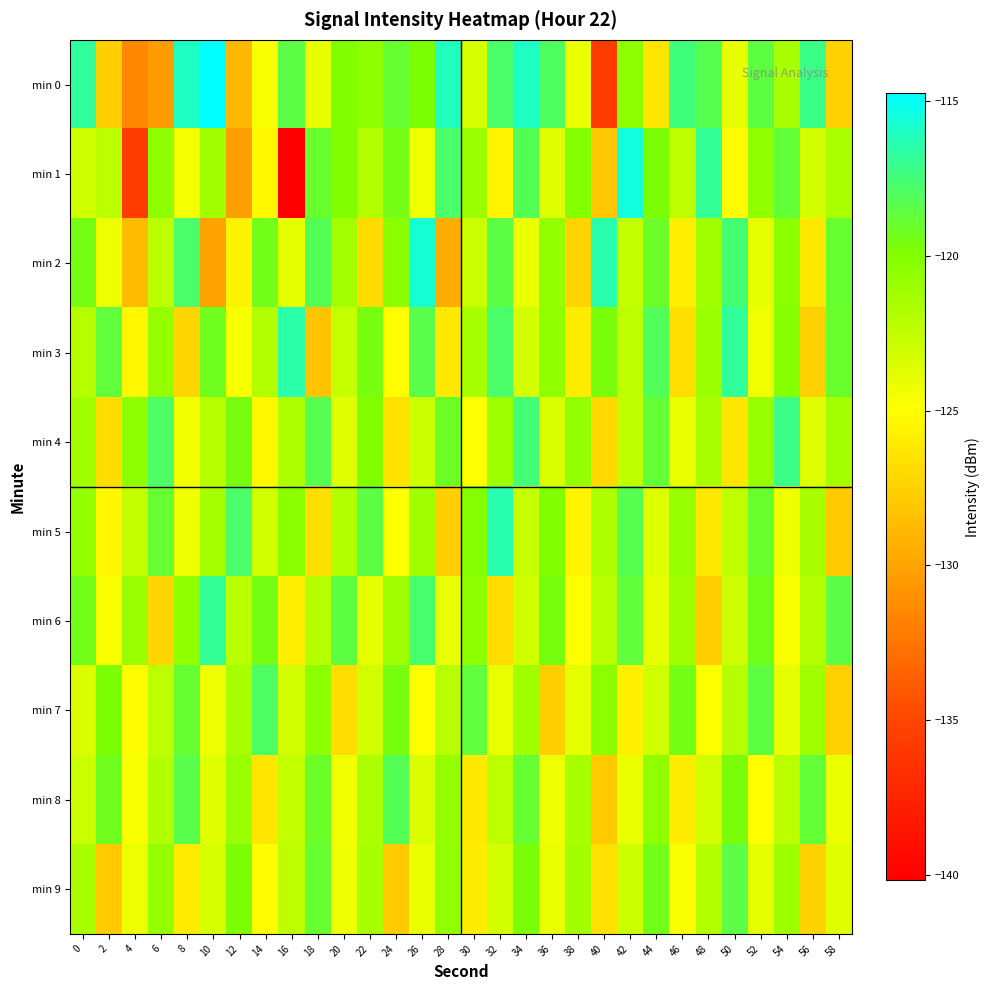

Which series changed the most between 20 and 26?

min 2